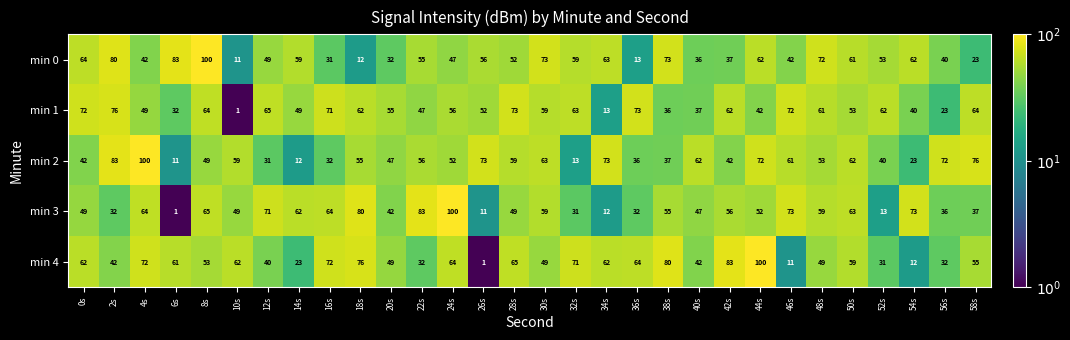

Which series changed the most between 52s and 58s?

min 2